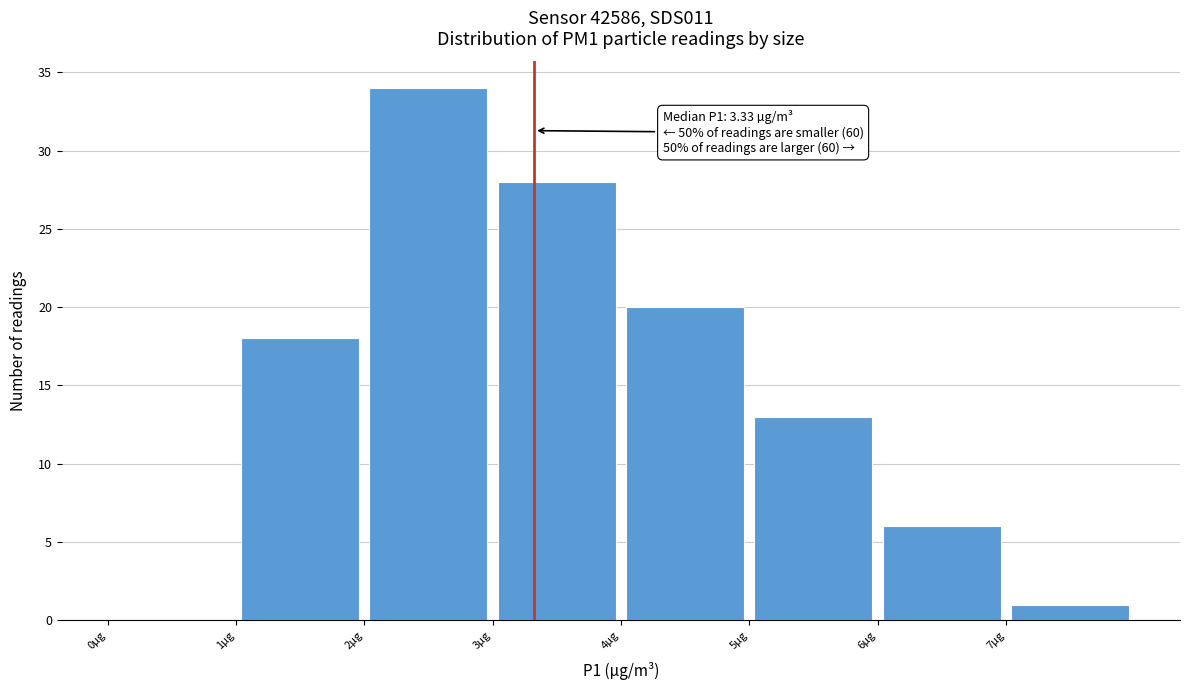

Which range on the x-axis has the tallest bar?

2 to 3